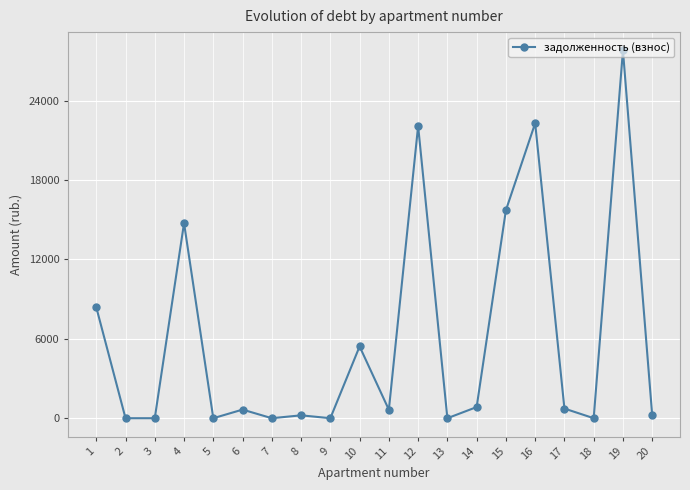

Where is the first local maximum?

4